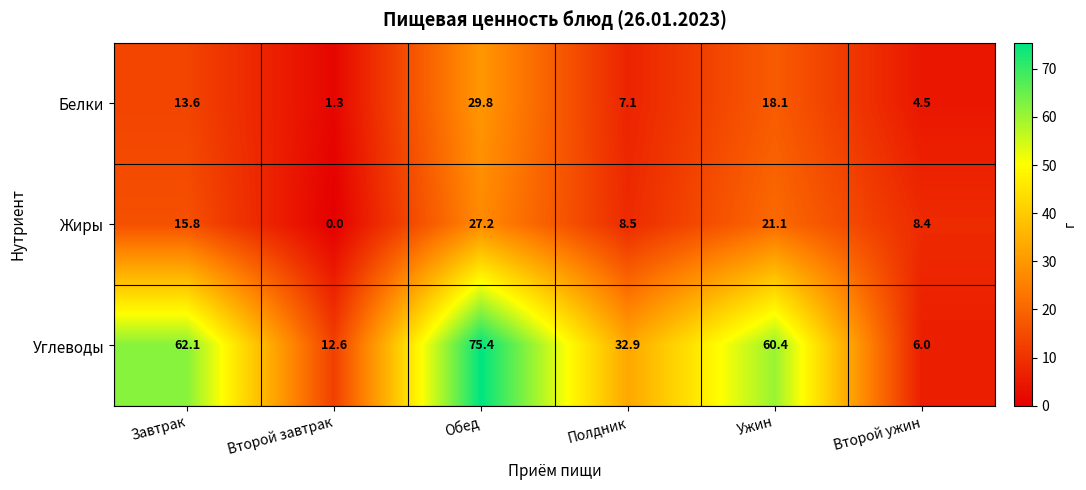

List the series in order of their peak value, highest first.

Углеводы, Белки, Жиры